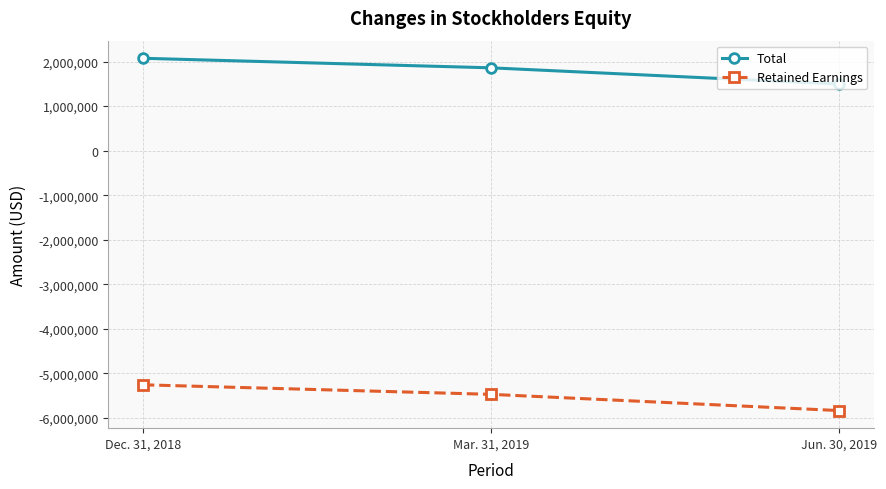

List the labels in order of Total value, largest first.

Dec. 31, 2018, Mar. 31, 2019, Jun. 30, 2019